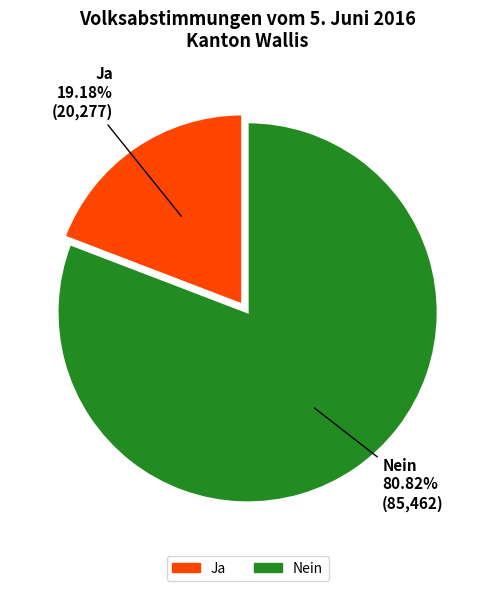

Which has a higher value, Nein or Ja?

Nein